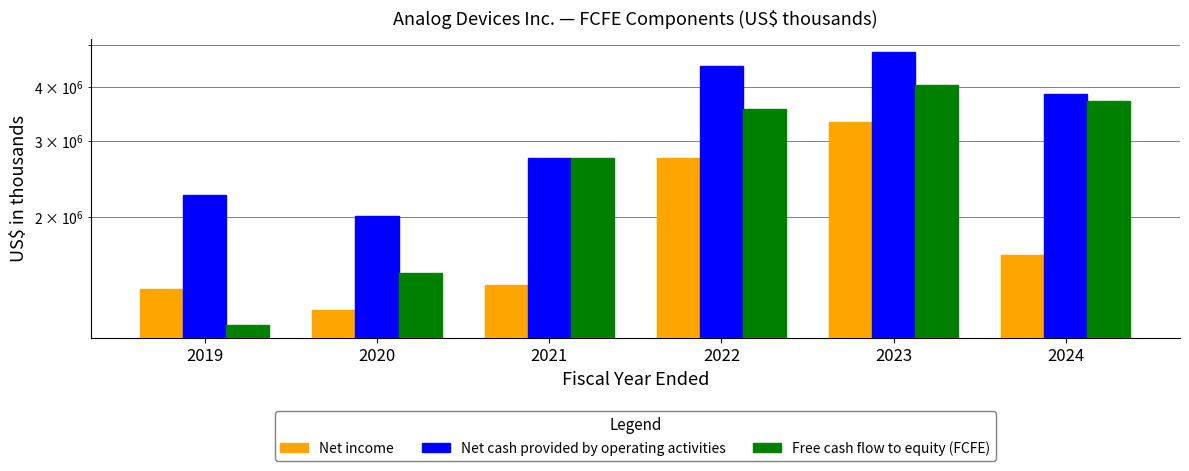

Which label corresponds to the smallest value in the chart?

2019